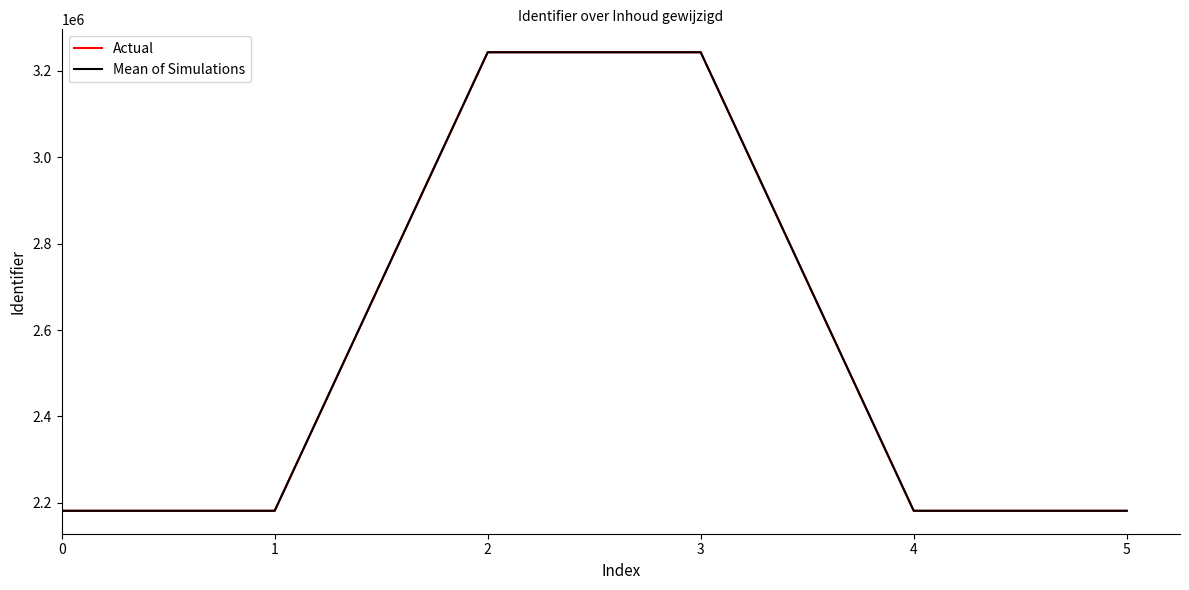

What is the approximate value of Actual at 2, to the nearest 100?

3242900